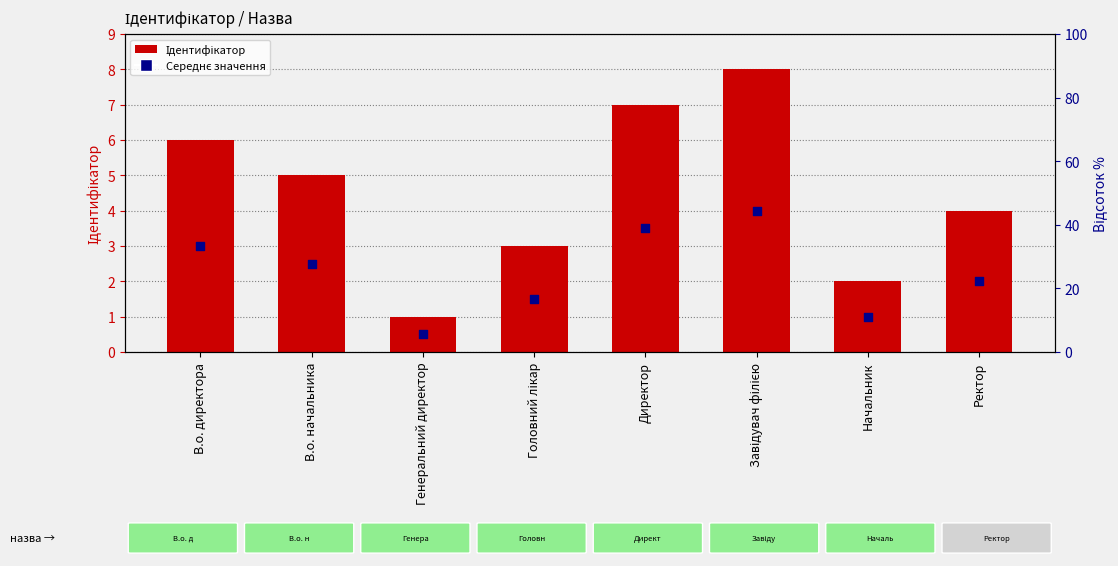

Which series reaches the minimum Y coordinate?

Середнє значення